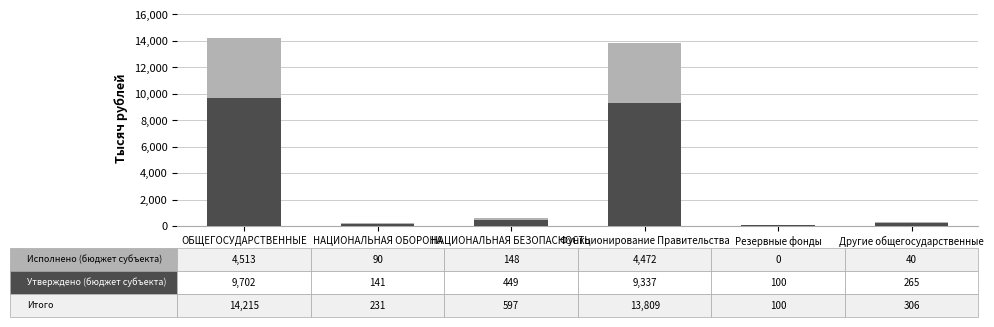

What is the total value across all series at ОБЩЕГОСУДАРСТВЕННЫЕ?

14214.8